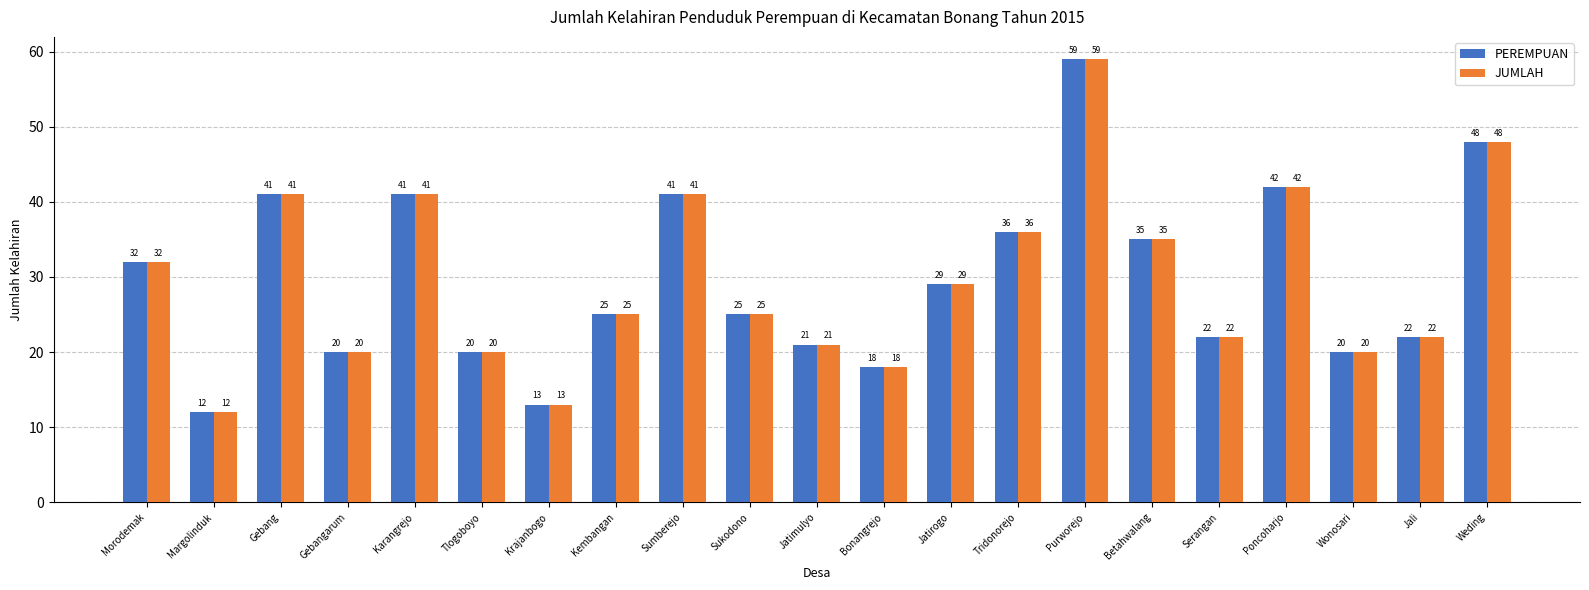

The value of PEREMPUAN at Serangan is 22. True or false?

True